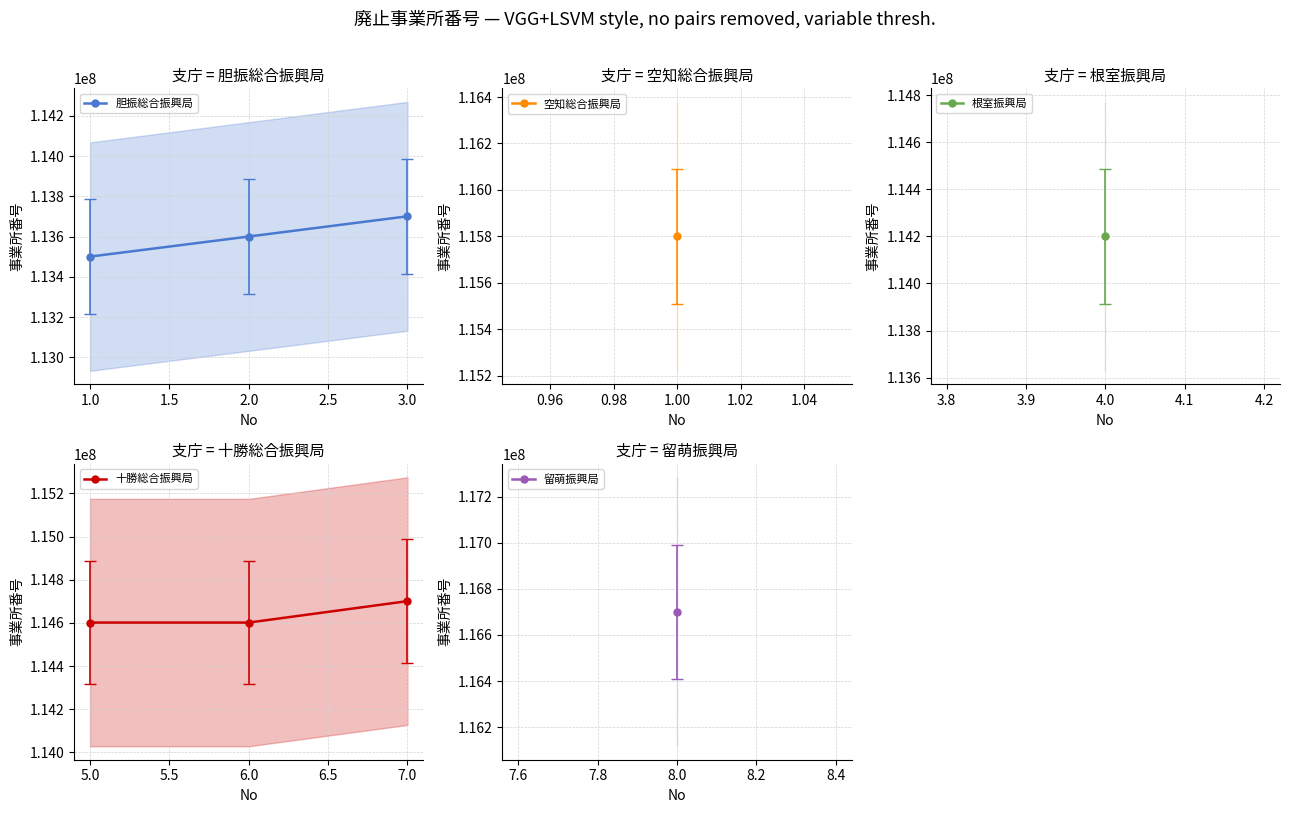

At which label does 胆振総合振興局 reach its minimum?

1.0